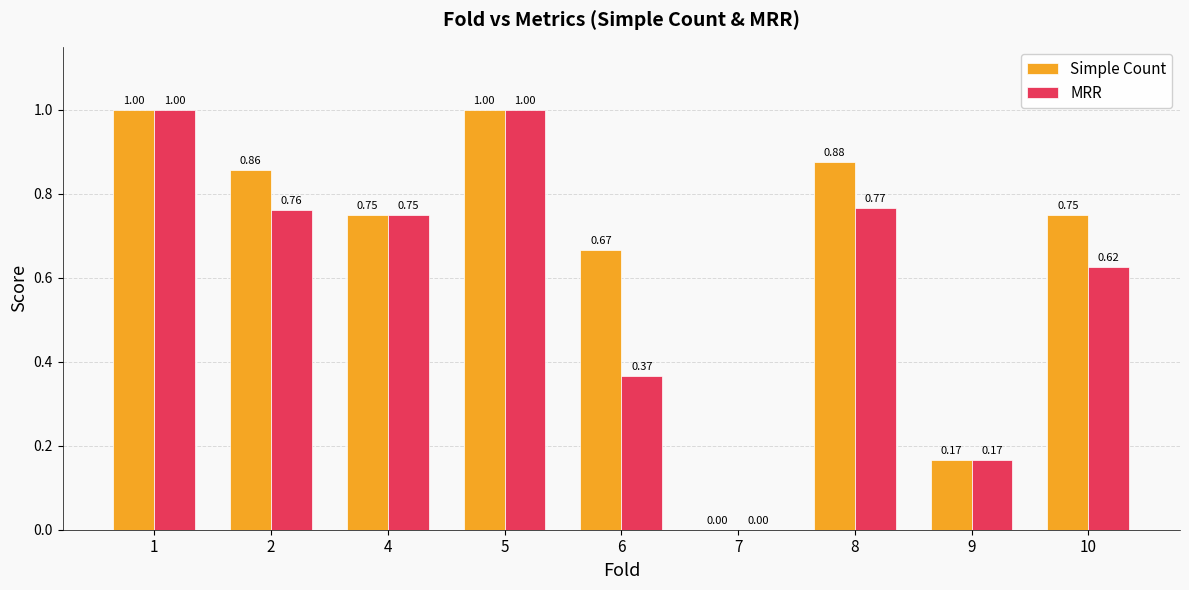

Is the value of Simple Count at 1 greater than the value of MRR at 8?

Yes